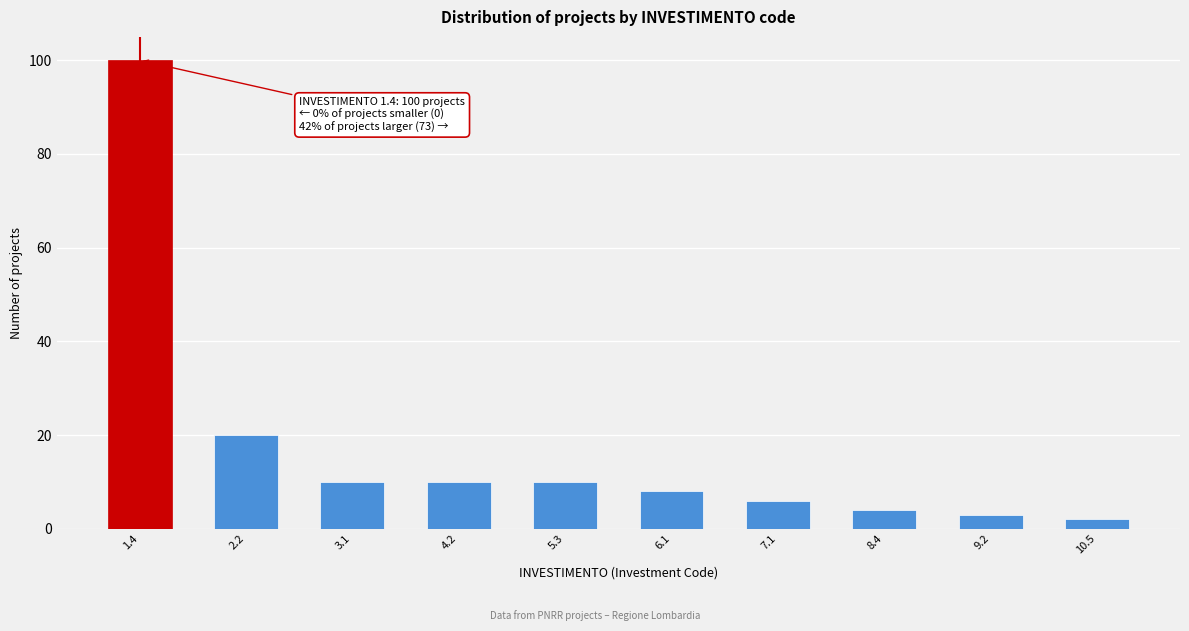

Reading left to right, transcribe all the data shown in this chart.

100	20	10	10	10	8	6	4	3	2